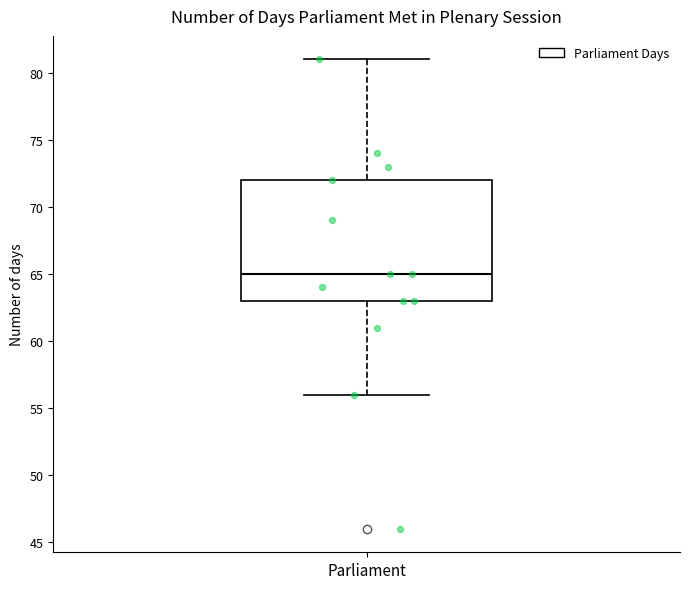

Transcribe this box plot: give where the median line is, the range the box spans, and where the two whiskers end, as read against the y-axis. The values are not printed on the chart, so give them approximately, as read against the axis.

median 65, box 63 to 72, whiskers 56 to 81